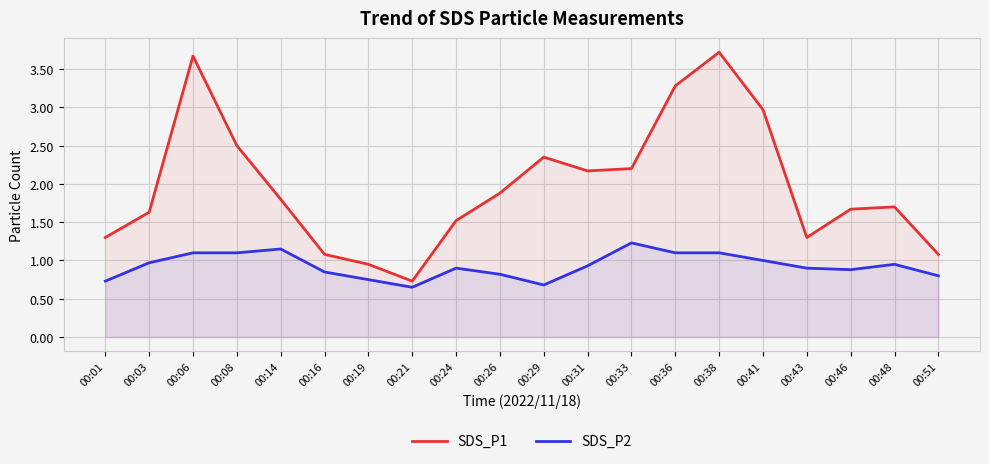

Between 00:24 and 00:38, which is larger?

00:38